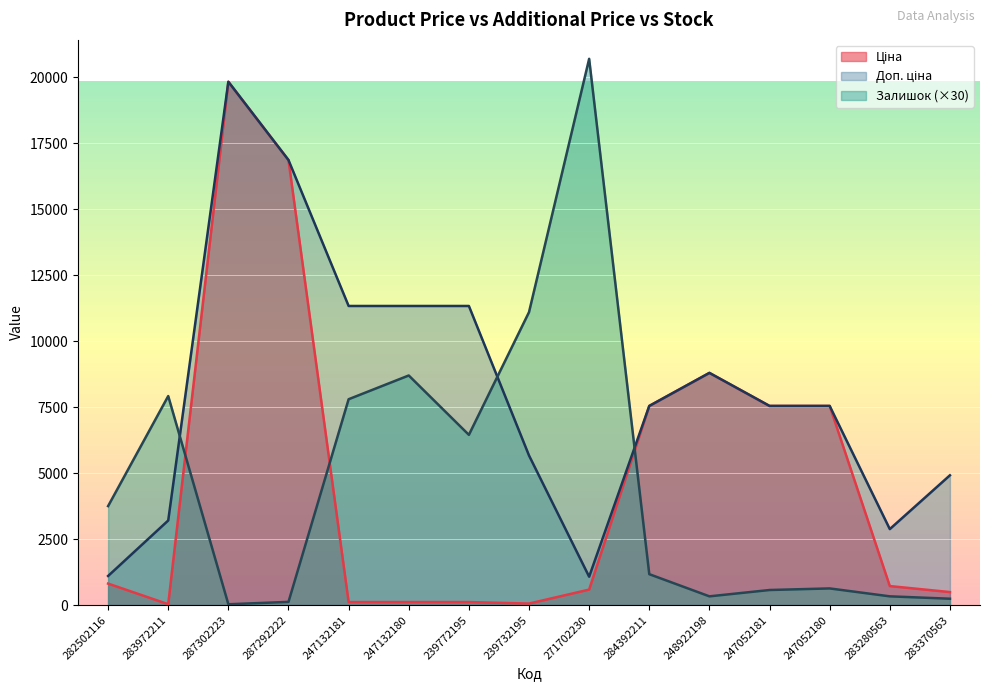

Which label corresponds to the largest value in the chart?

271702230